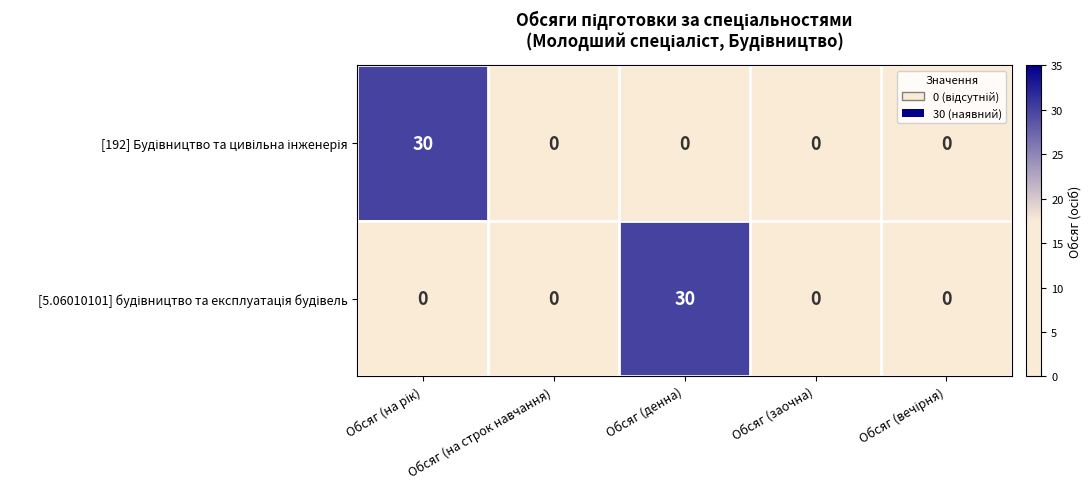

What is the maximum value shown in the chart?

30